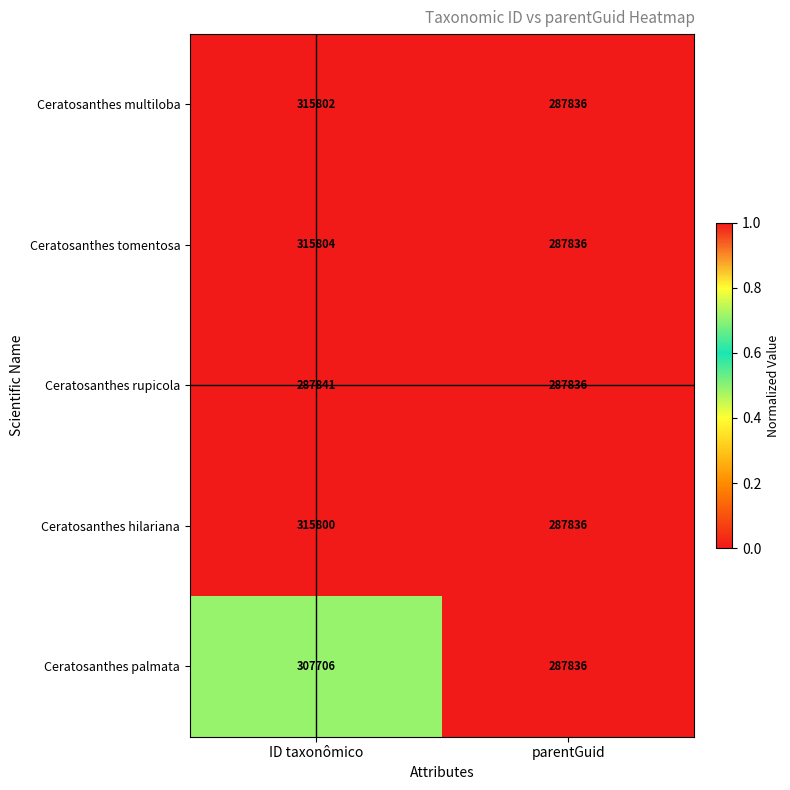

What is the minimum value for Ceratosanthes hilariana?

287836